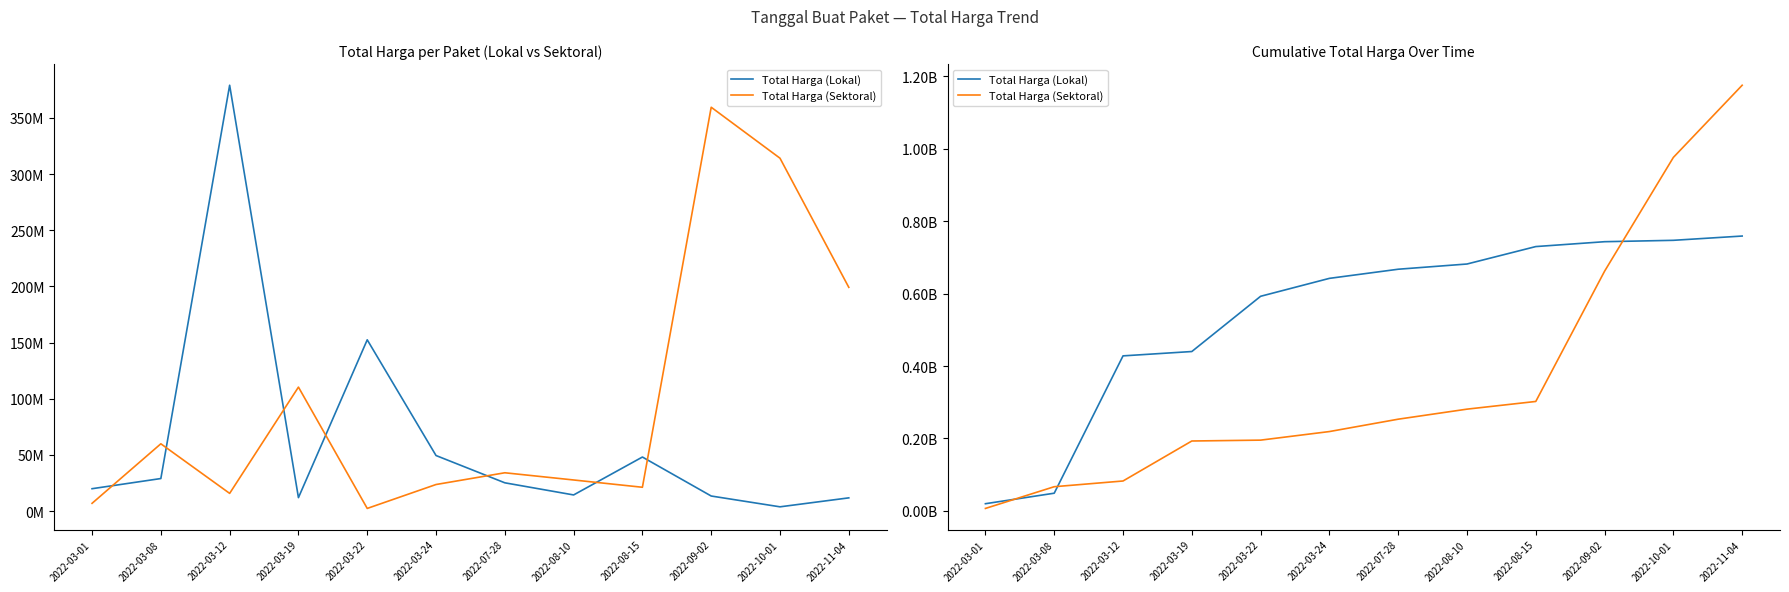

Which series has the widest spread of values?

Total Harga (Sektoral)